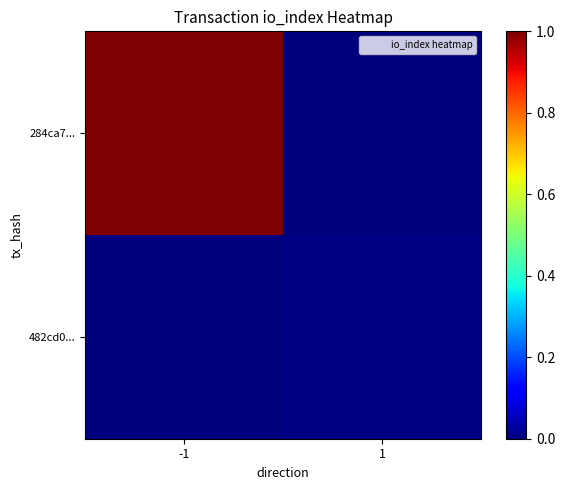

At how many categories does at least one series exceed 0?

2